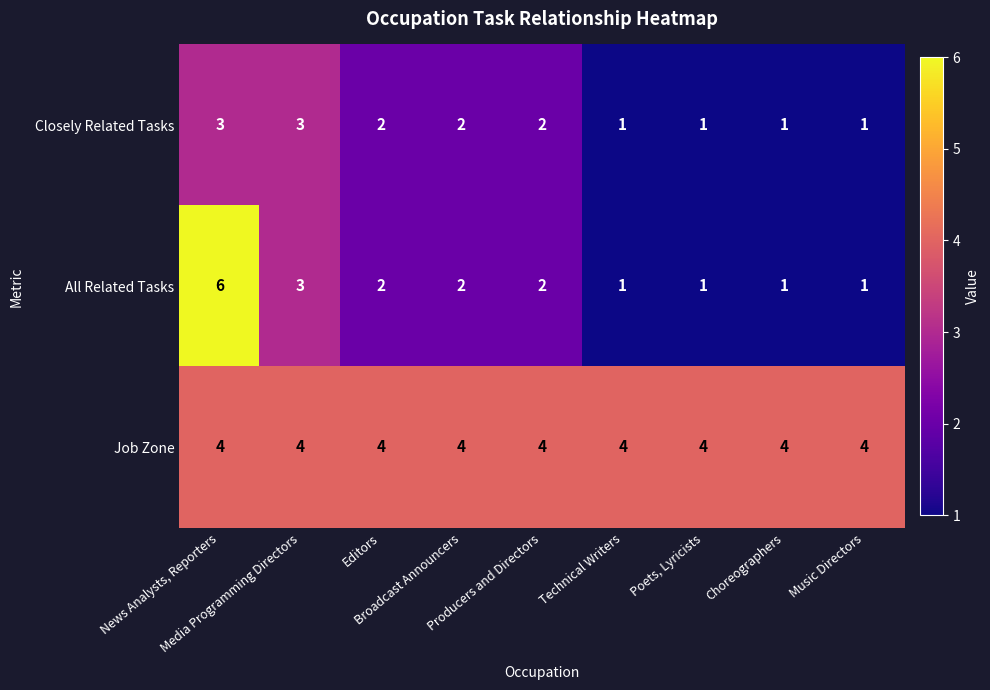

What is the greatest value displayed?

6